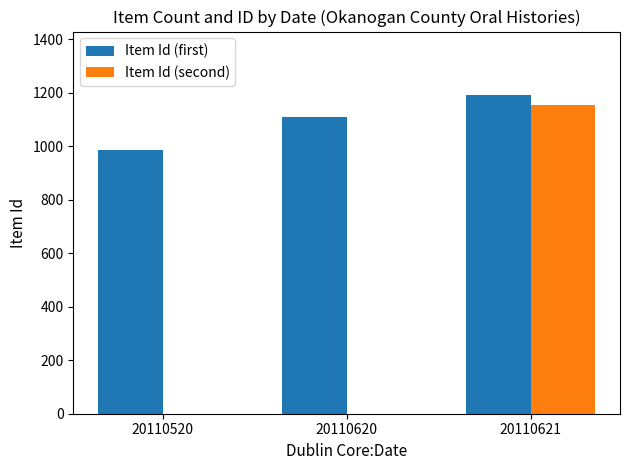

Are the bars horizontal?

No